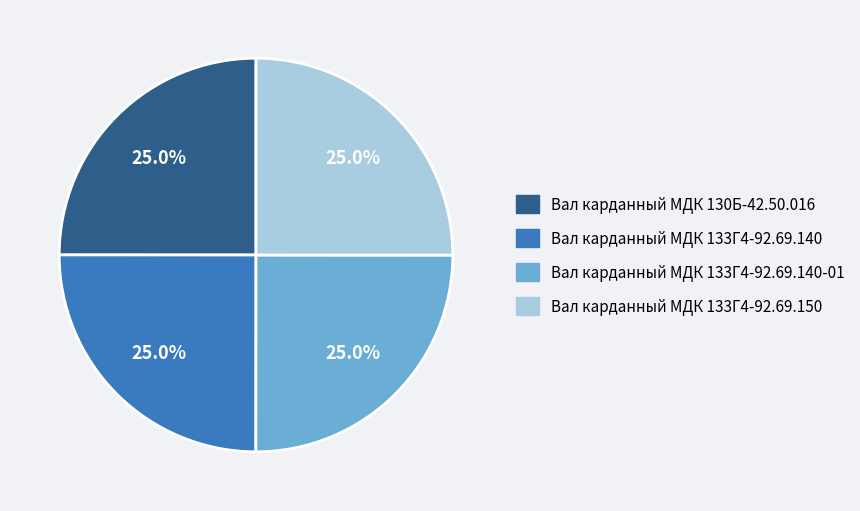

Is there a majority slice in this chart?

No